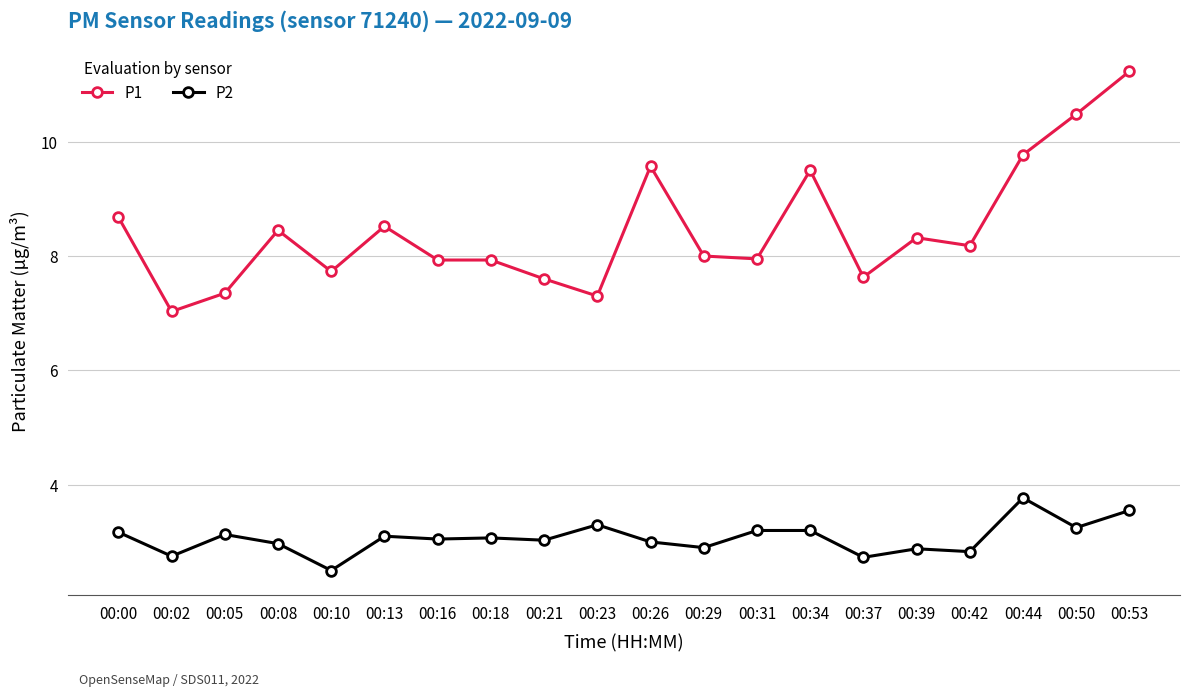

At which category is the sum across all series the highest?

00:53